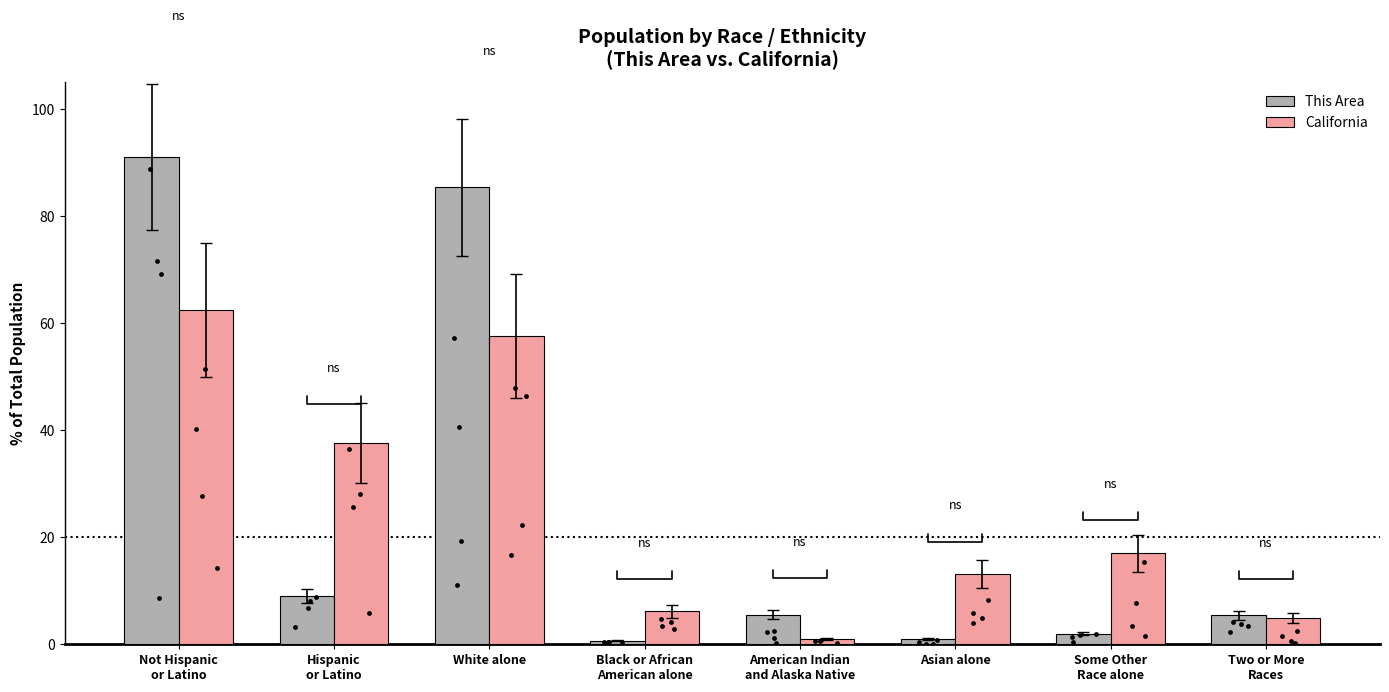

Which series reaches the maximum Y coordinate?

This Area